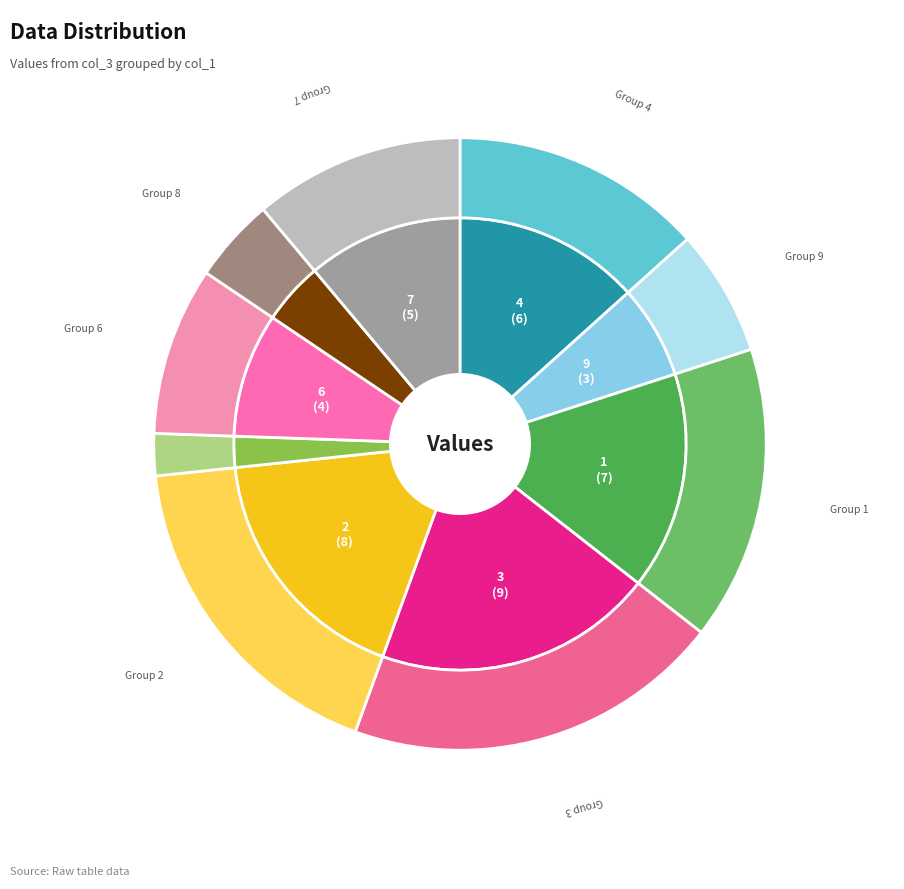

True or false: 6 accounts for 1% of the total.

False